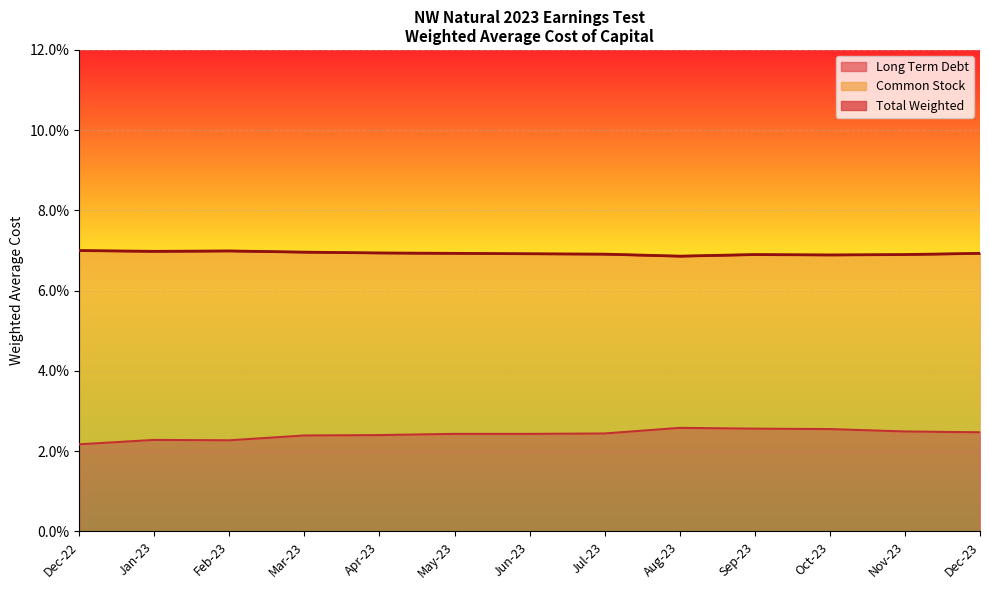

Is the value of Long Term Debt at Mar-23 greater than the value of Total Weighted at Dec-22?

No